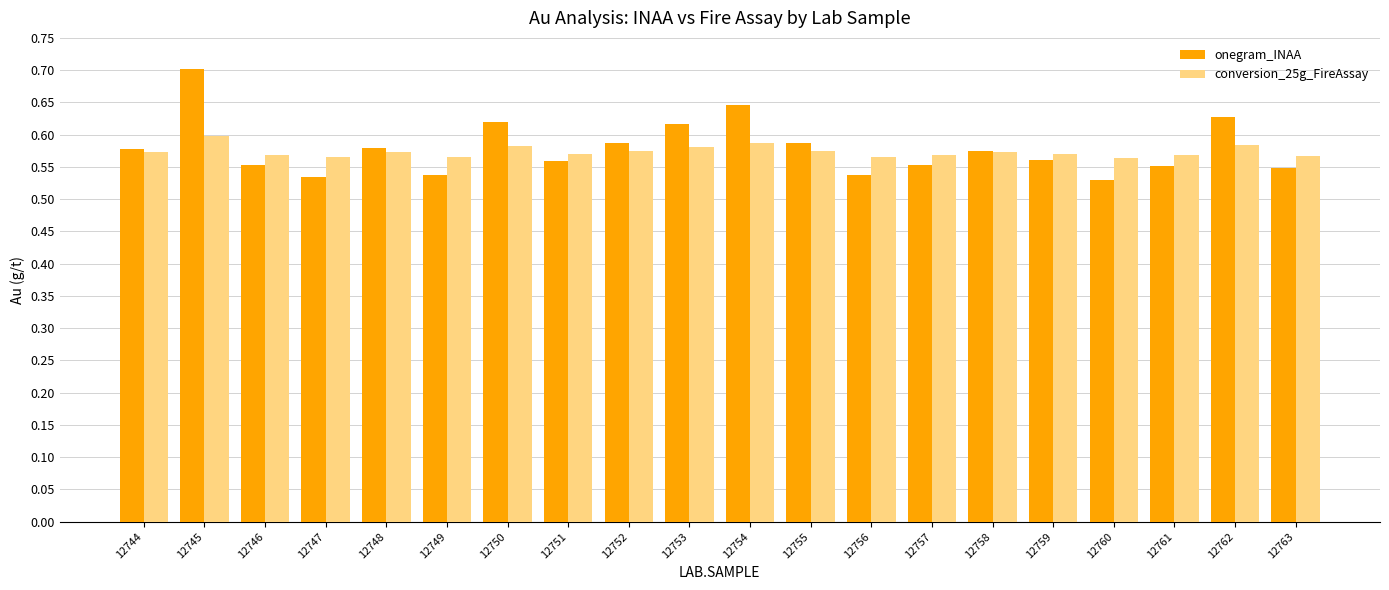

Which label corresponds to the largest value in the chart?

12745